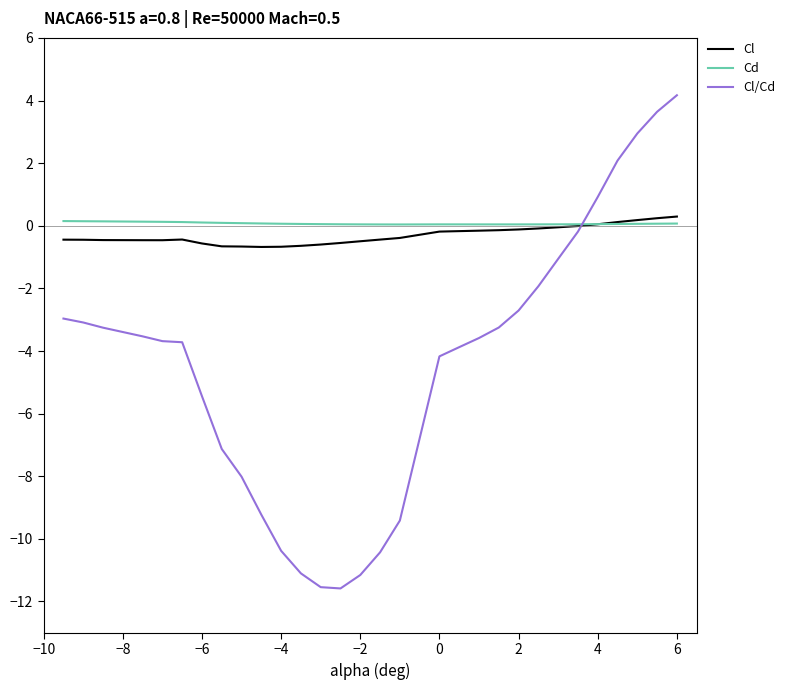

What is the greatest value displayed?

4.2